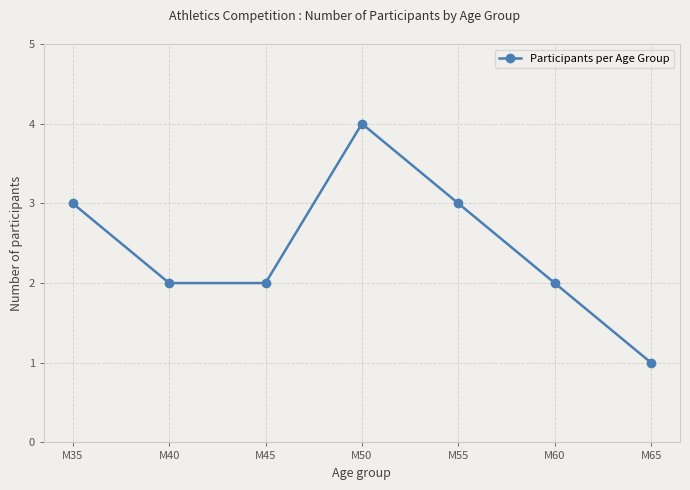

Read the value at M50.

4